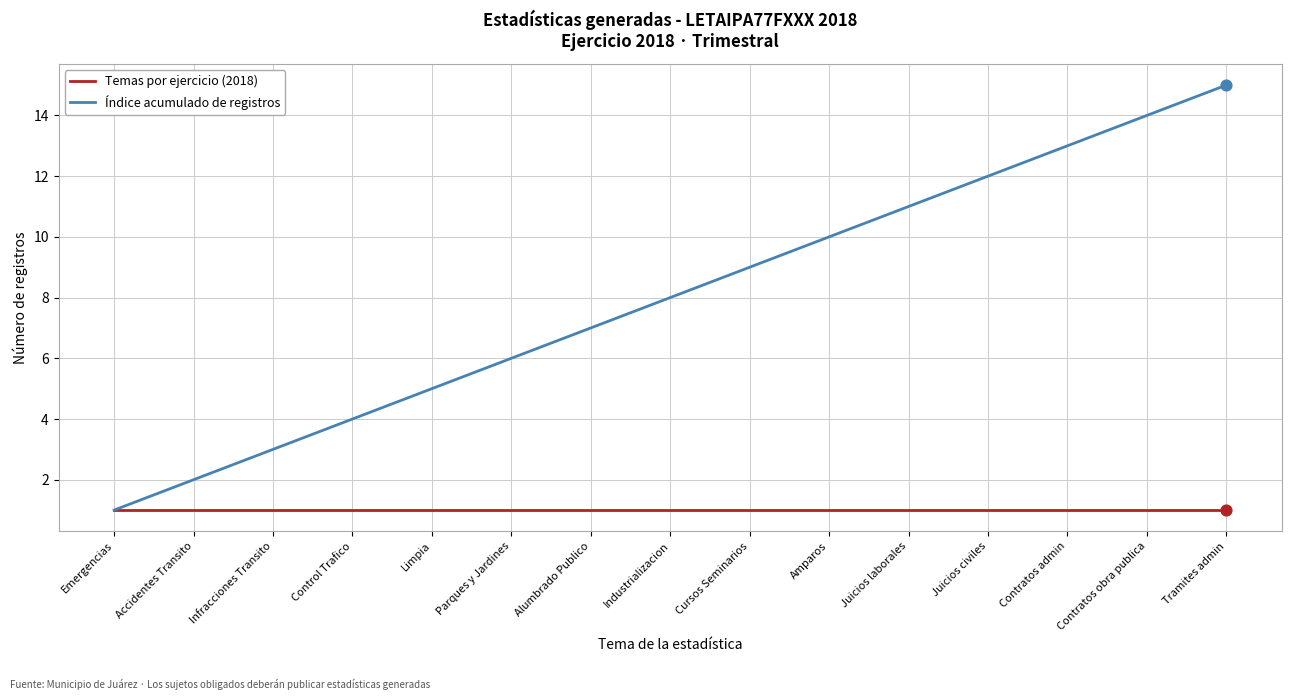

Which series has the largest total across all categories?

Índice acumulado de registros